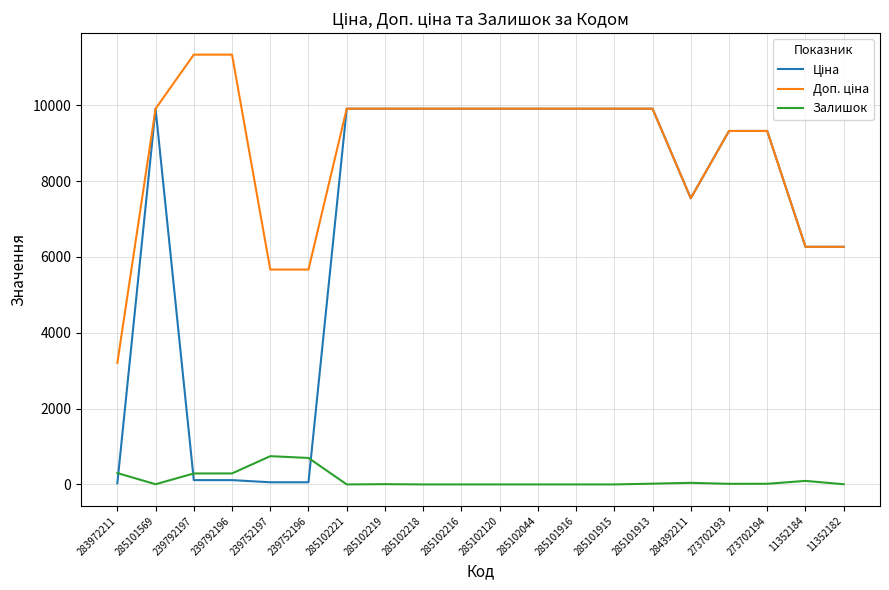

Count the number of categories in the chart.

20